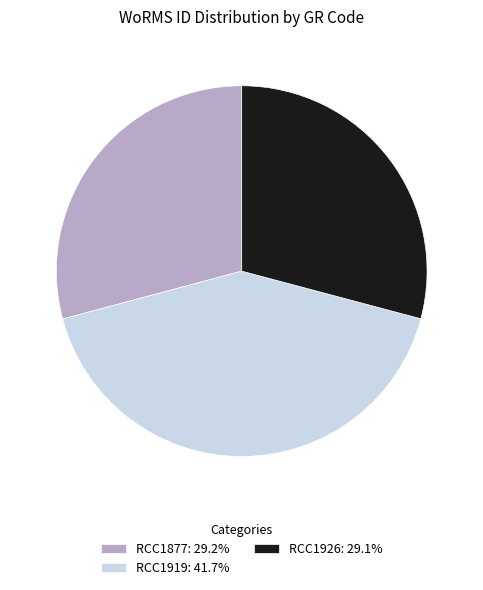

Is it true that RCC1877 is 35% of the pie?

False